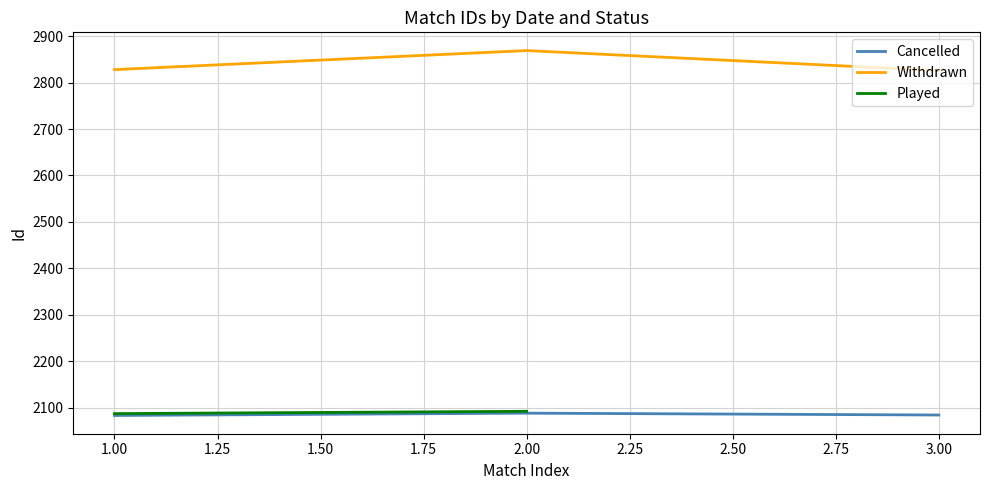

What value does the Cancelled series have at 1.00?

2083